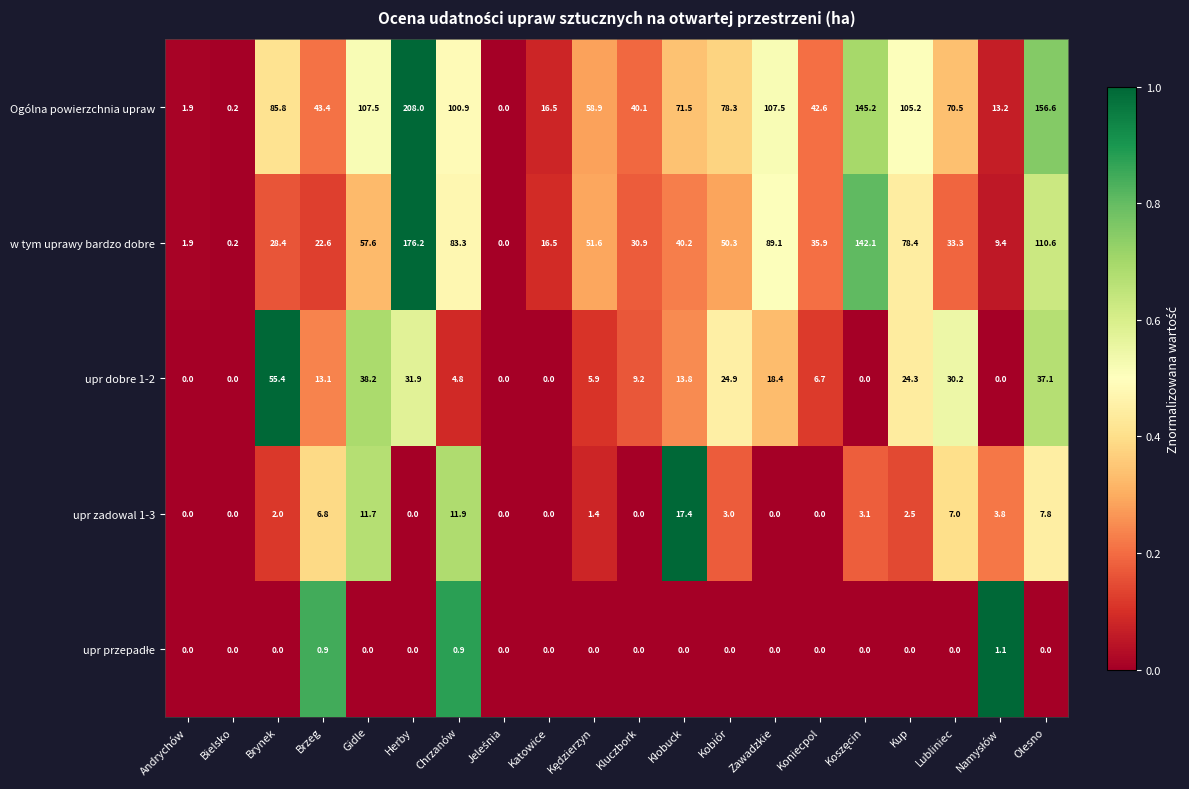

What is the difference between the maximum and minimum values in the upr dobre 1-2 series?

55.4